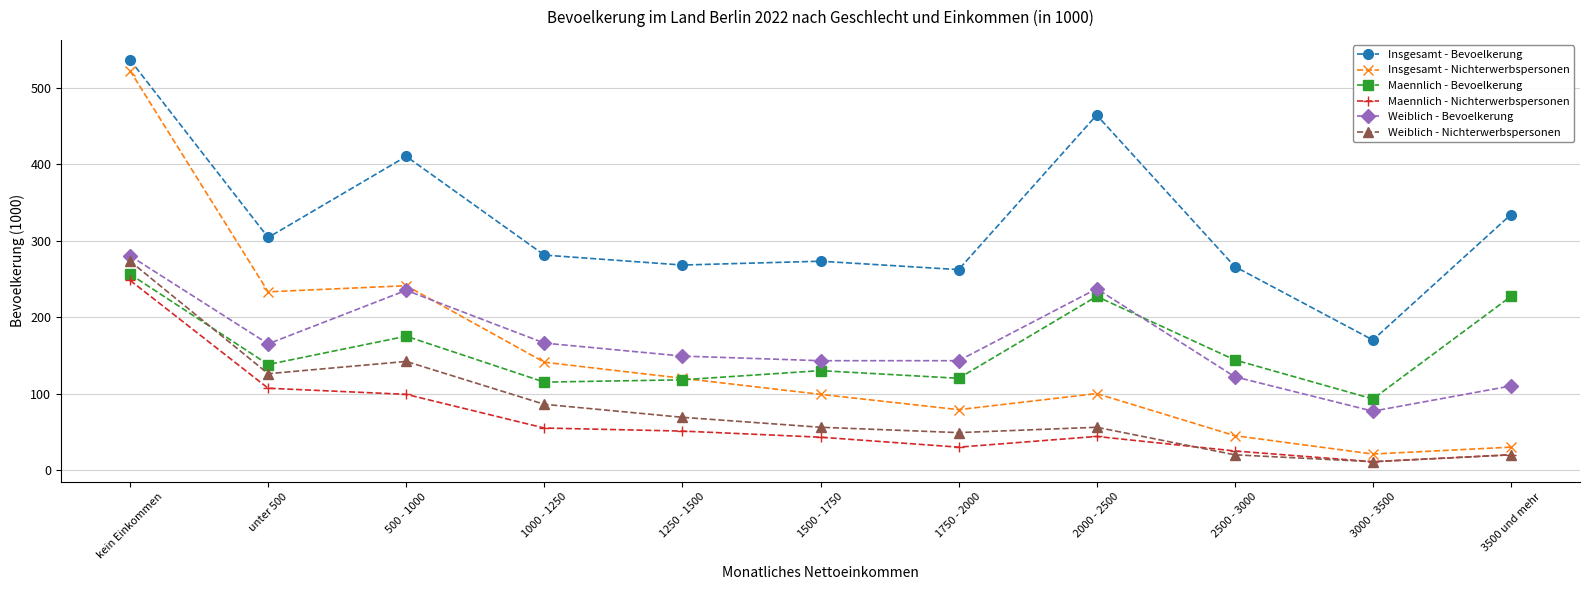

At which label is Maennlich - Bevoelkerung closest to 174?

500 - 1000